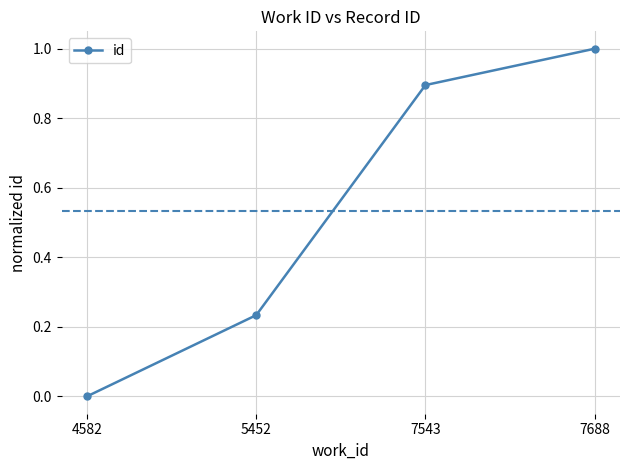

List the labels in order of value, largest first.

7688, 7543, 5452, 4582